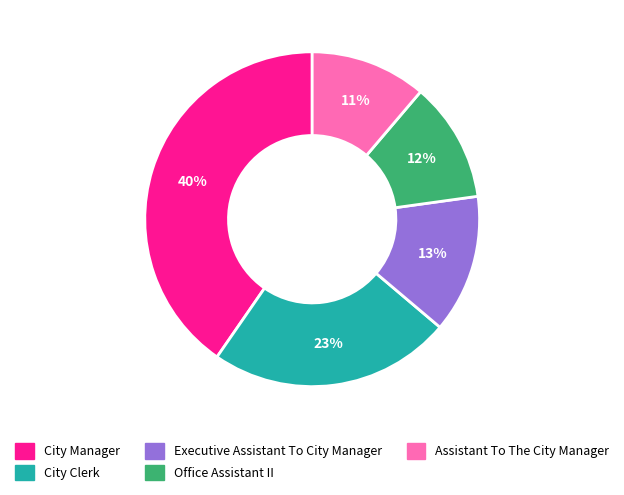

Which slice is the largest?

City Manager